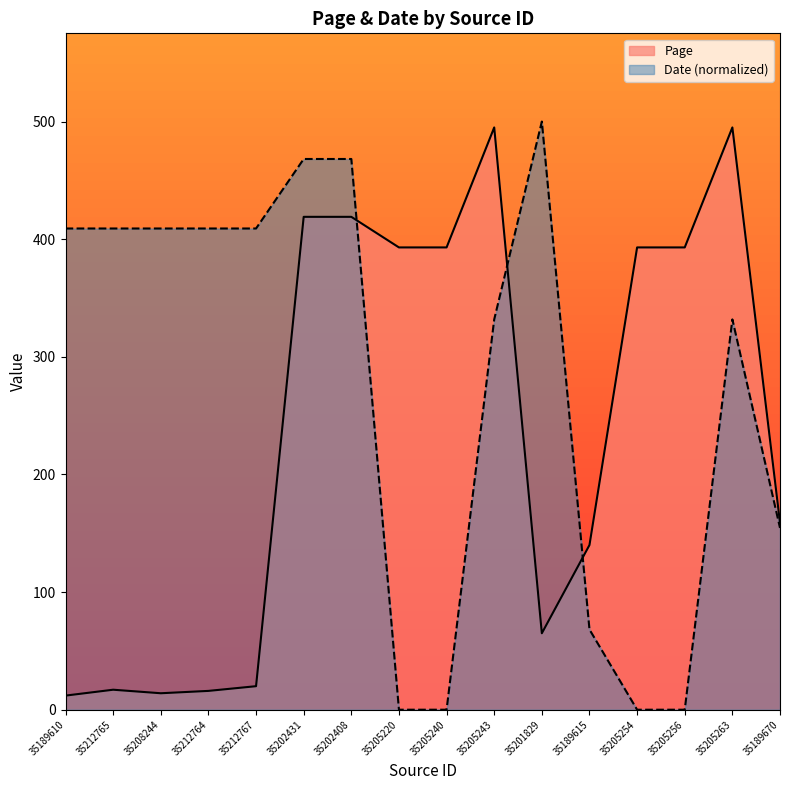

Reading left to right, transcribe all the data shown in this chart.

Page: 12.0	17.0	14.0	16.0	20.0	419.0	419.0	393.0	393.0	495.0	65.0	140.0	393.0	393.0	495.0	159.0
Date: 409.1	409.1	409.1	409.1	409.1	468.2	468.2	0.0	0.0	331.8	500.0	68.2	0.0	0.0	331.8	154.5